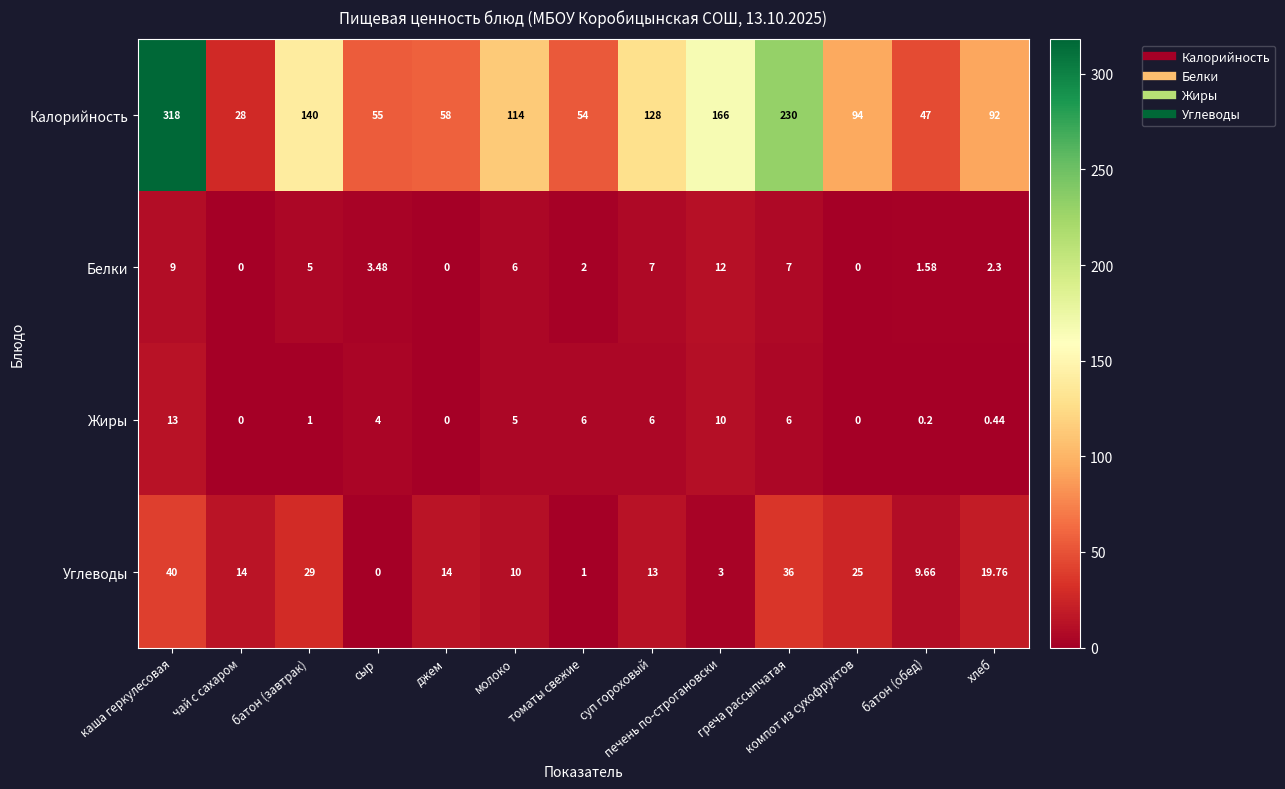

How many categories are shown in the chart?

13